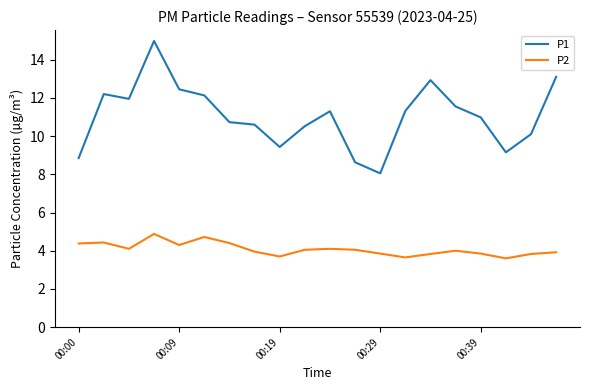

What is the difference between the maximum and minimum values in the P2 series?

1.3